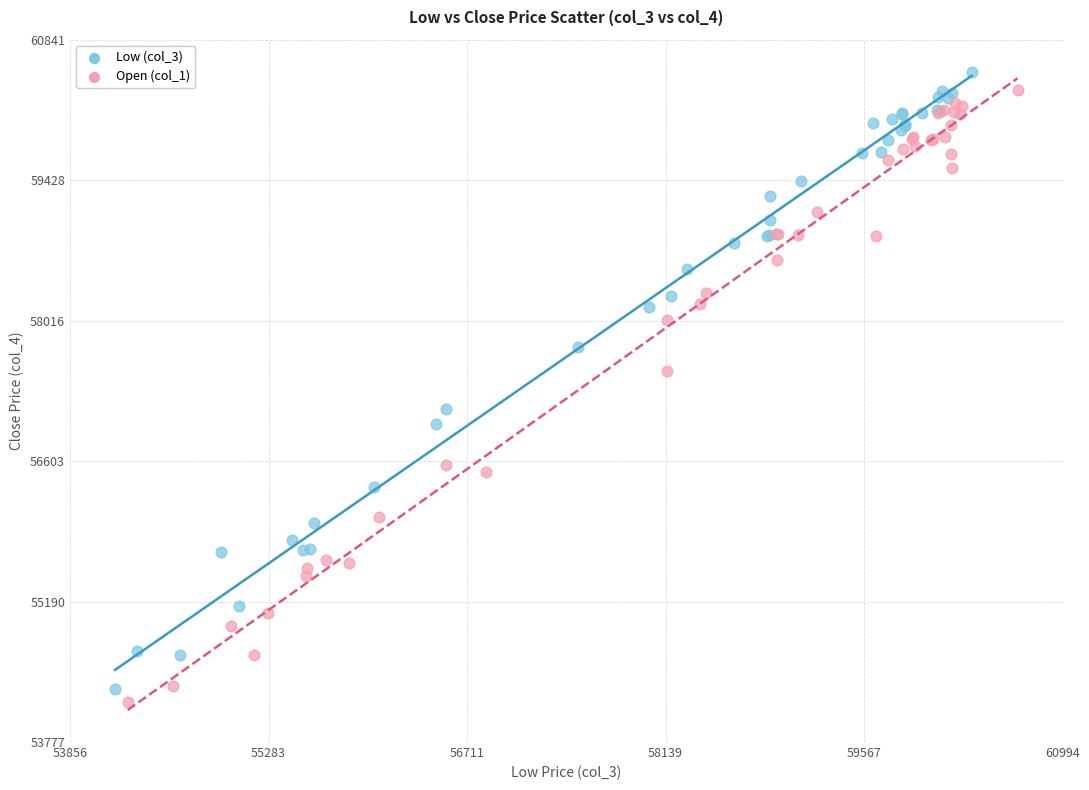

What are all the series names shown in the legend?

Low (col_3), Open (col_1)